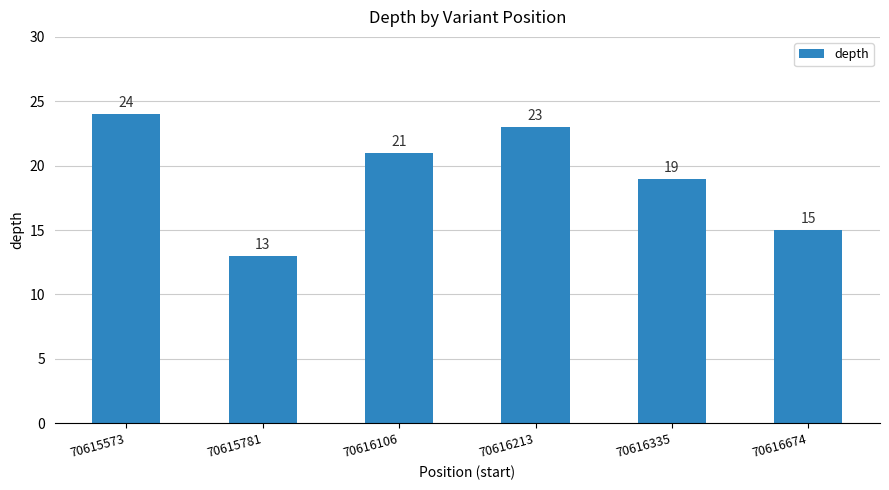

What is the value of the 1st bar from the left?

24